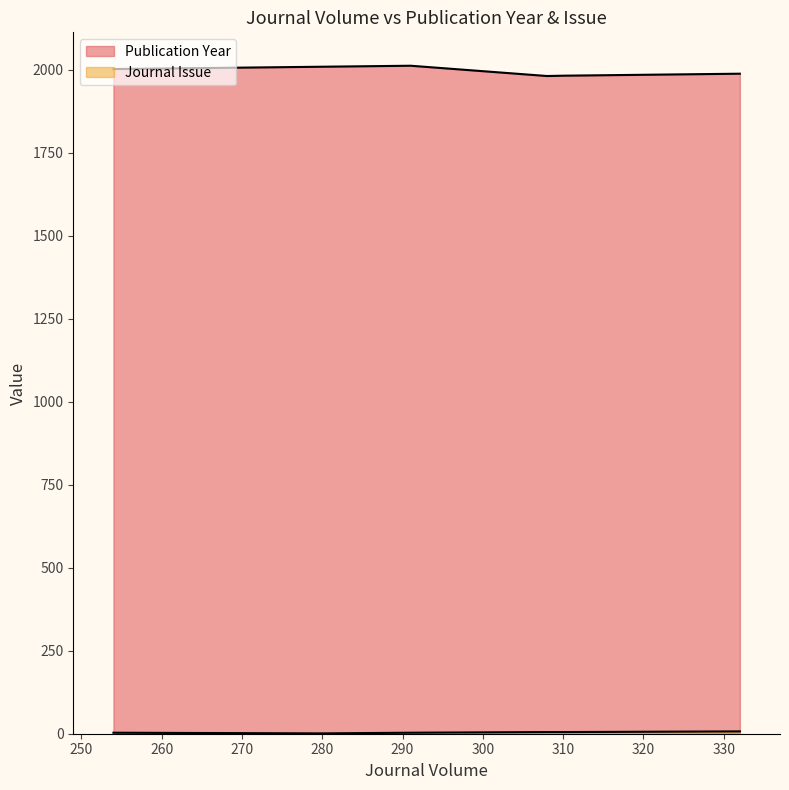

True or false: Journal Issue and Publication Year cross at least once.

False